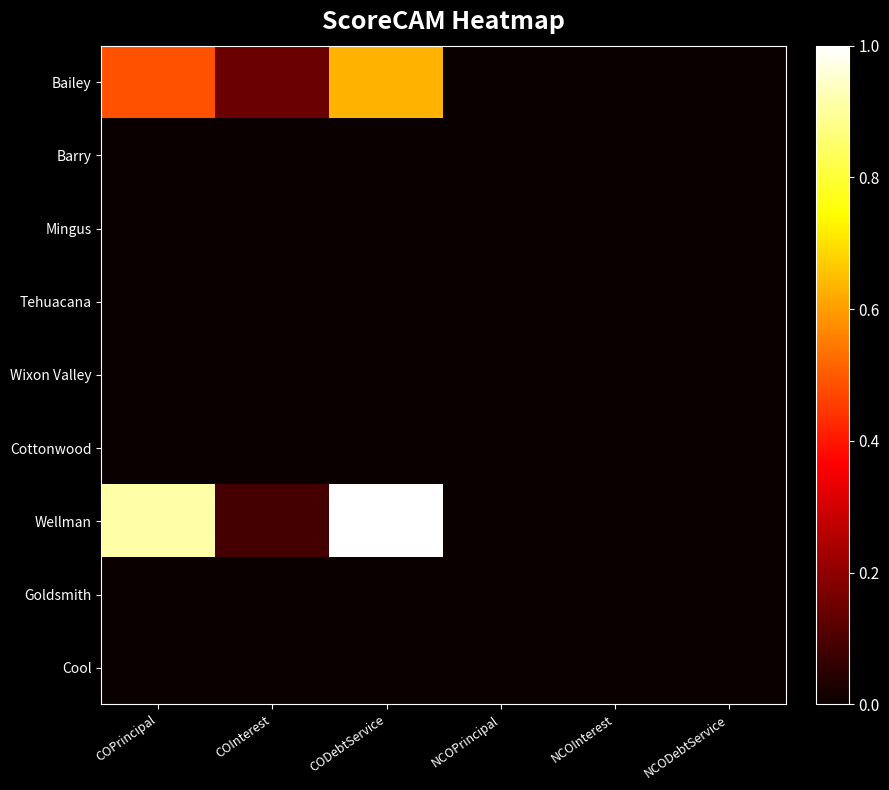

Reading left to right, list all the values displayed in this chart.

Bailey: COPrincipal=0.5	COInterest=0.1	CODebtService=0.6	NCOPrincipal=0.0	NCOInterest=0.0	NCODebtService=0.0
Barry: COPrincipal=0.0	COInterest=0.0	CODebtService=0.0	NCOPrincipal=0.0	NCOInterest=0.0	NCODebtService=0.0
Mingus: COPrincipal=0.0	COInterest=0.0	CODebtService=0.0	NCOPrincipal=0.0	NCOInterest=0.0	NCODebtService=0.0
Tehuacana: COPrincipal=0.0	COInterest=0.0	CODebtService=0.0	NCOPrincipal=0.0	NCOInterest=0.0	NCODebtService=0.0
Wixon Valley: COPrincipal=0.0	COInterest=0.0	CODebtService=0.0	NCOPrincipal=0.0	NCOInterest=0.0	NCODebtService=0.0
Cottonwood: COPrincipal=0.0	COInterest=0.0	CODebtService=0.0	NCOPrincipal=0.0	NCOInterest=0.0	NCODebtService=0.0
Wellman: COPrincipal=0.9	COInterest=0.1	CODebtService=1.0	NCOPrincipal=0.0	NCOInterest=0.0	NCODebtService=0.0
Goldsmith: COPrincipal=0.0	COInterest=0.0	CODebtService=0.0	NCOPrincipal=0.0	NCOInterest=0.0	NCODebtService=0.0
Cool: COPrincipal=0.0	COInterest=0.0	CODebtService=0.0	NCOPrincipal=0.0	NCOInterest=0.0	NCODebtService=0.0